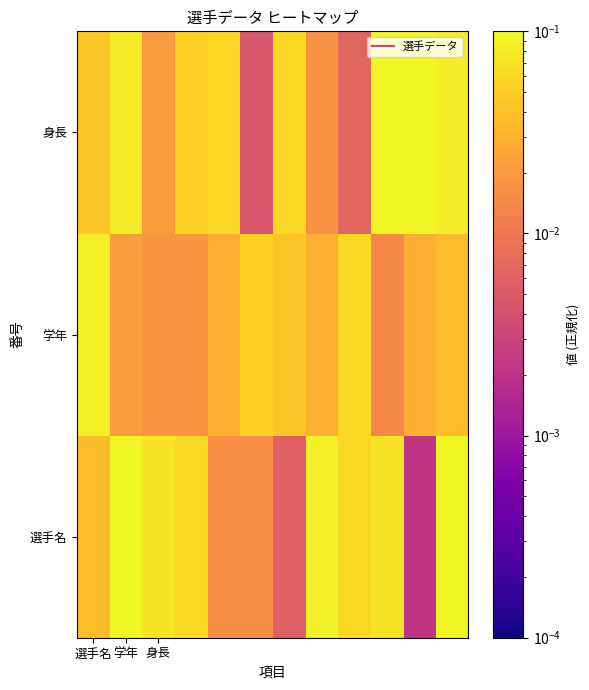

At how many categories does at least one series exceed 0?

12